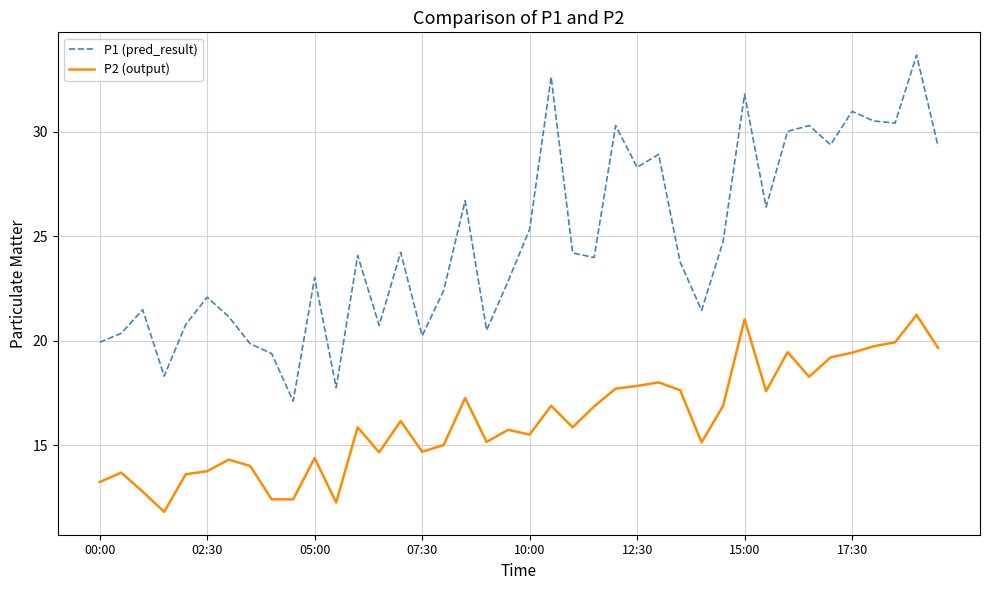

What is the maximum value for P2 (output)?

21.2